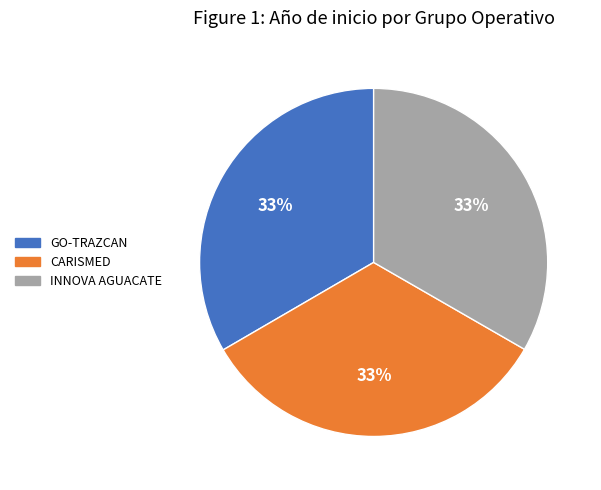

What percentage is the INNOVA AGUACATE slice, to the nearest percent?

33%